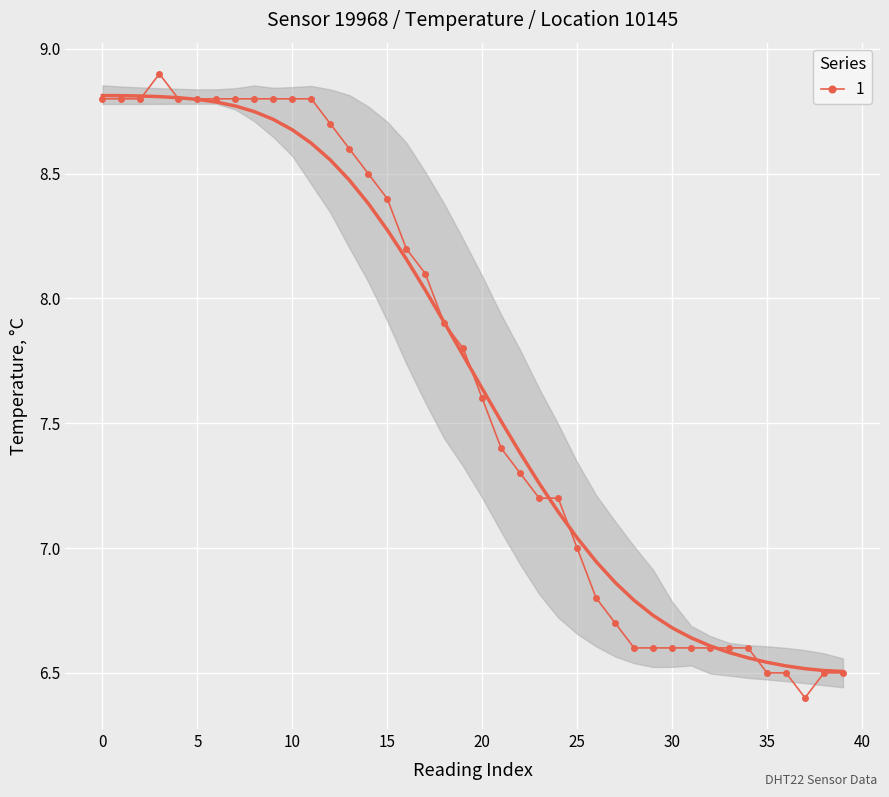

What is the ratio of the value at 17 to the value at 33?

1.2